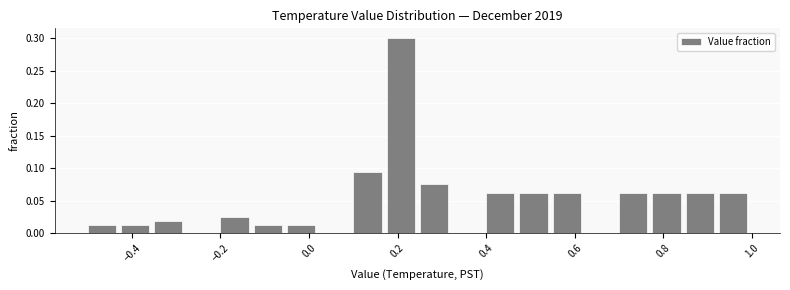

Read against the x-axis, roughly where is the centre of the tallest bar?

0.20